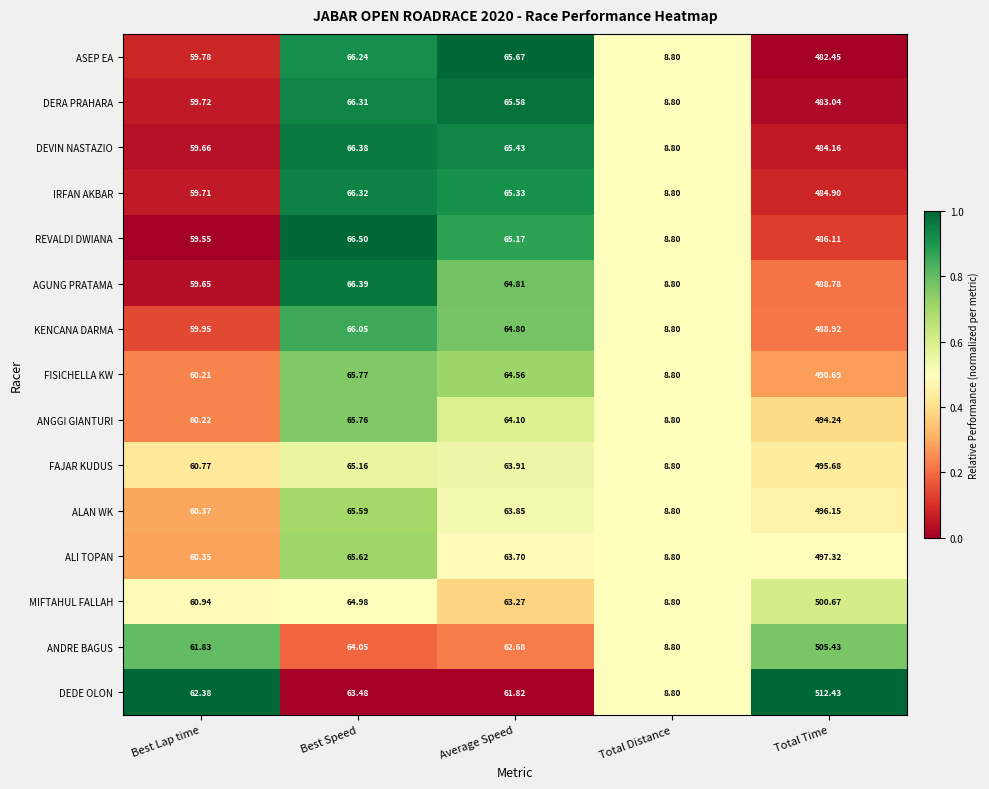

Where is AGUNG PRATAMA nearest to the value 248?

Best Speed